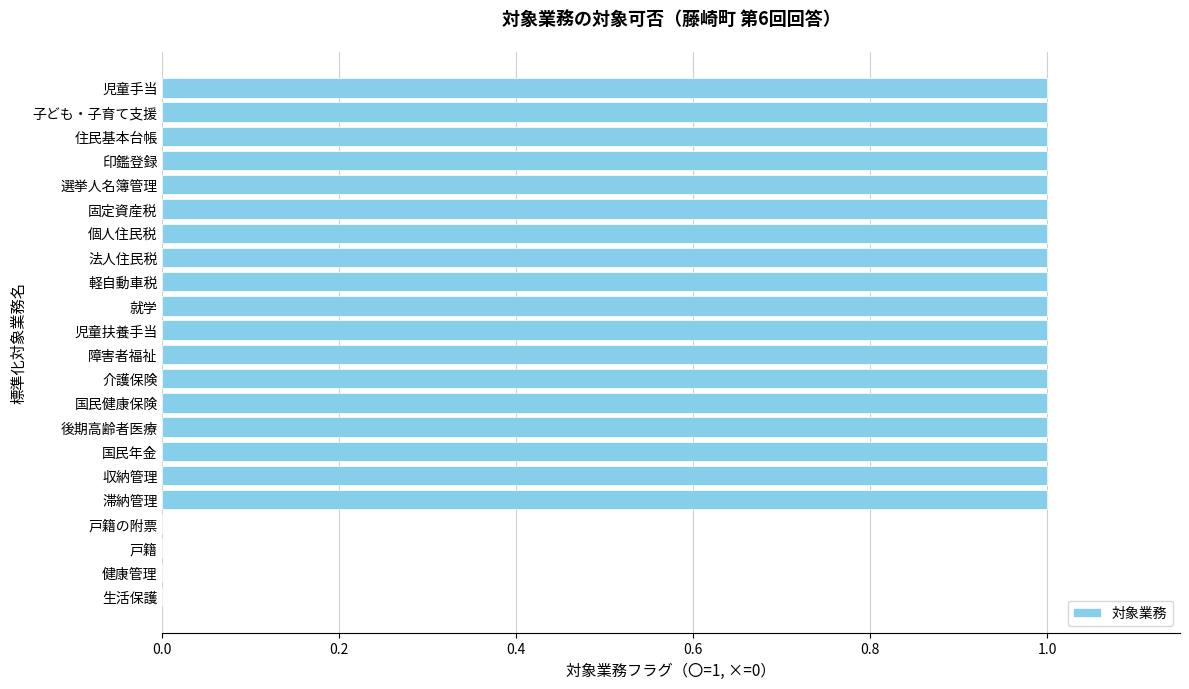

The chart shows a value of 0 at 就学. True or false?

False